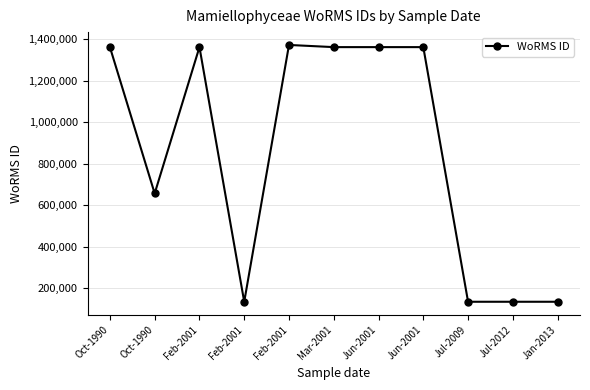

At which category does the data reach its first local peak?

Feb-2001